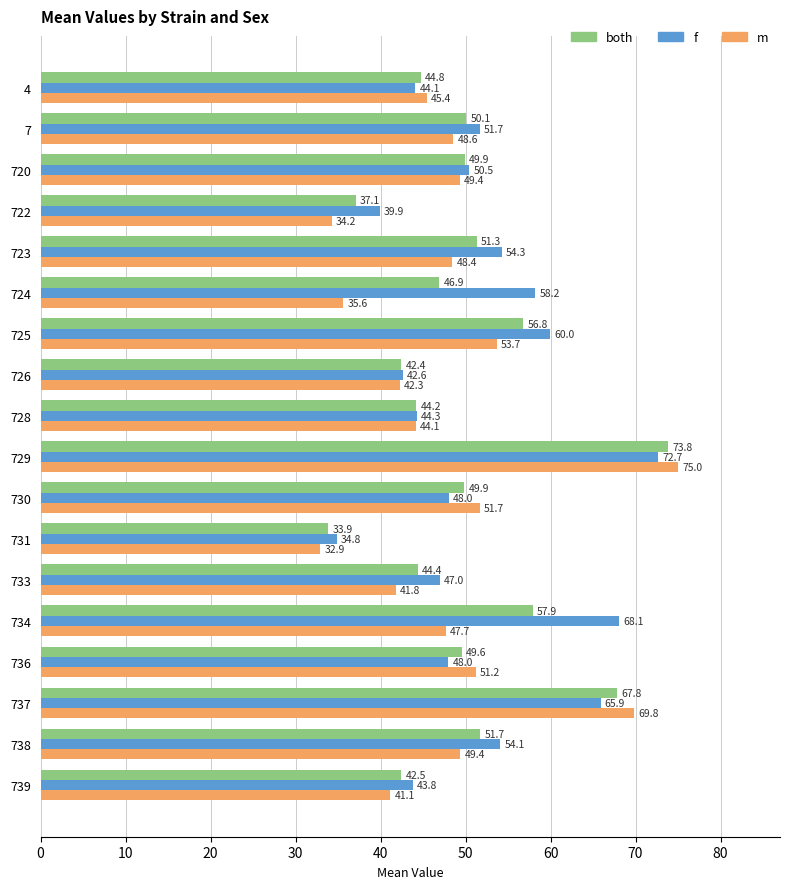

How many values in the both series exceed 49?

10